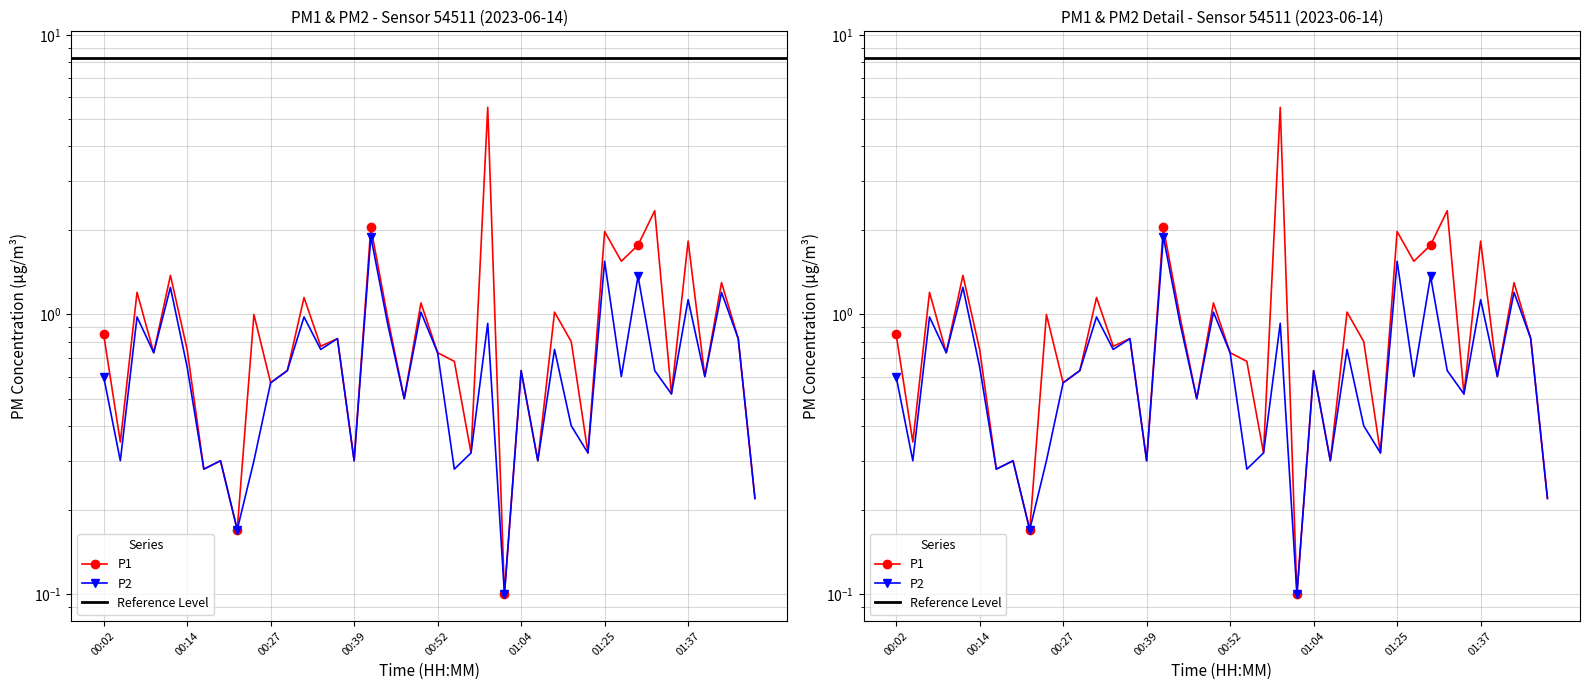

Rank the series by their maximum value, from highest to lowest.

P1, P2